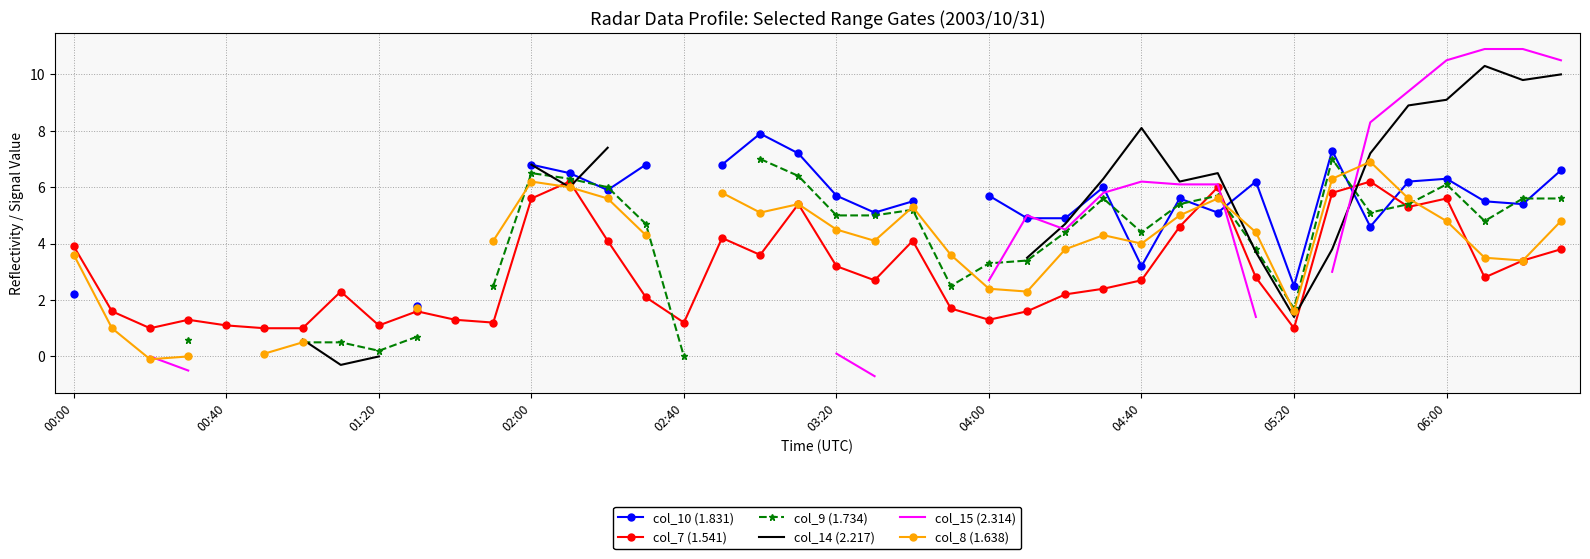

The col_7 (1.541) series shows 1.0 at 05:20. True or false?

True